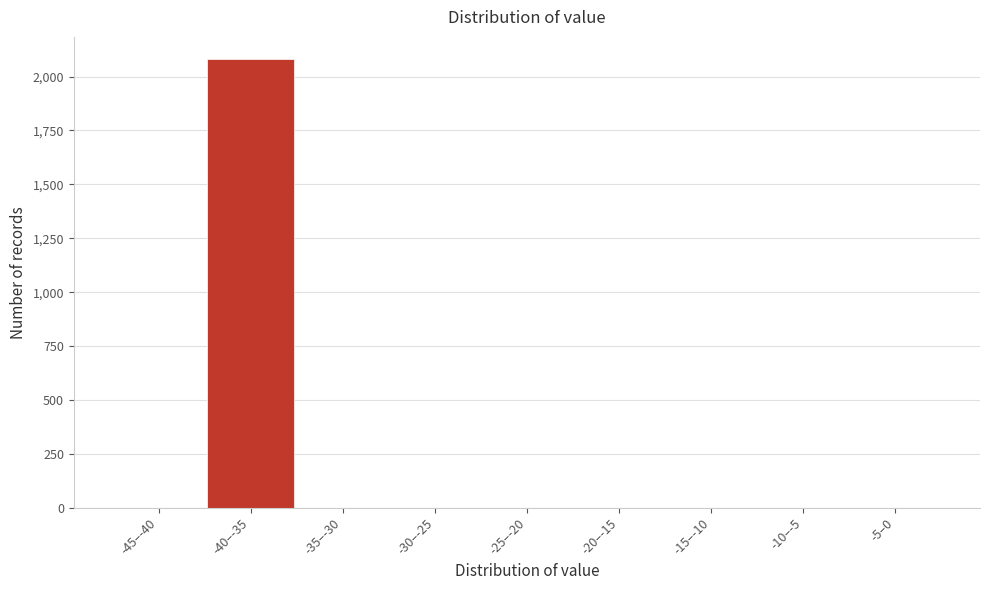

Reading left to right, what are all the values shown in this chart?

-45–-40=0	-40–-35=2080	-35–-30=0	-30–-25=0	-25–-20=0	-20–-15=0	-15–-10=0	-10–-5=0	-5–0=0